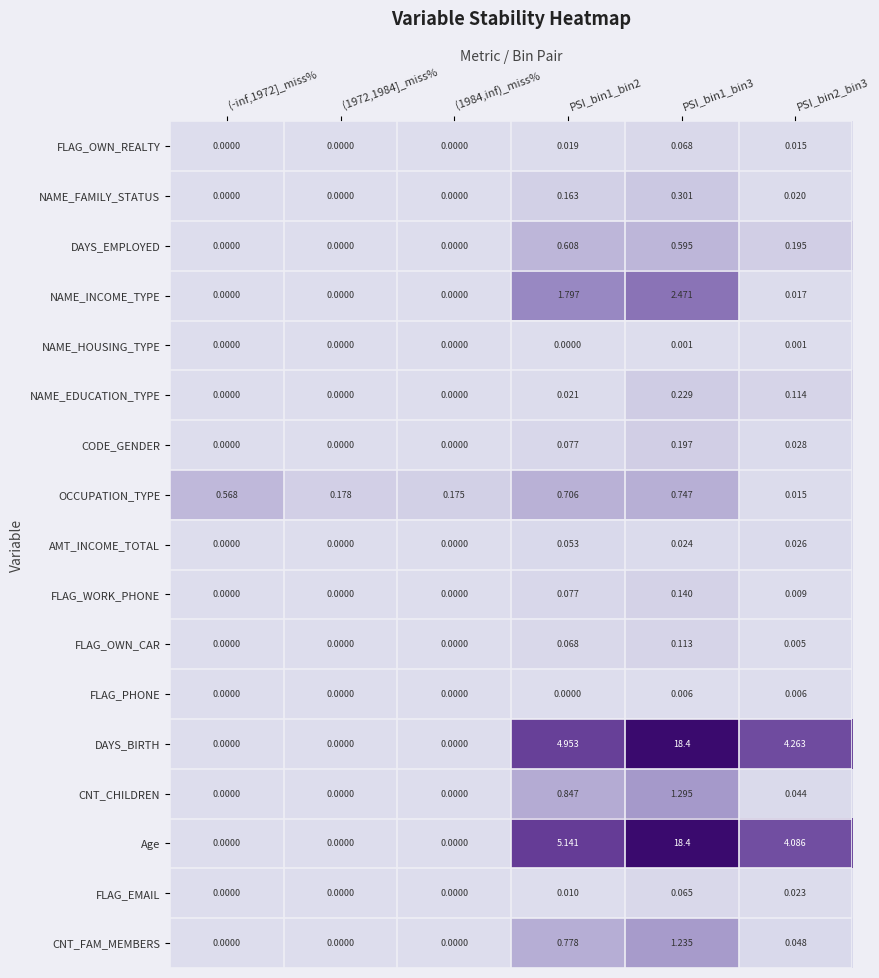

Which series changed the most between (-inf,1972]_miss% and (1972,1984]_miss%?

OCCUPATION_TYPE